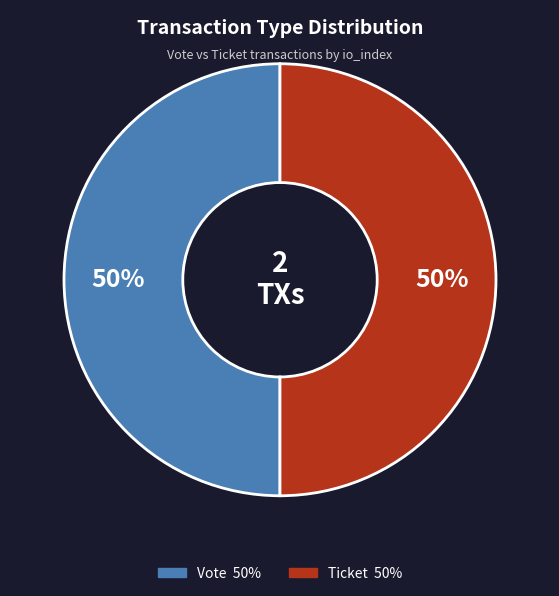

To the nearest percent, what is the average slice percentage?

50%